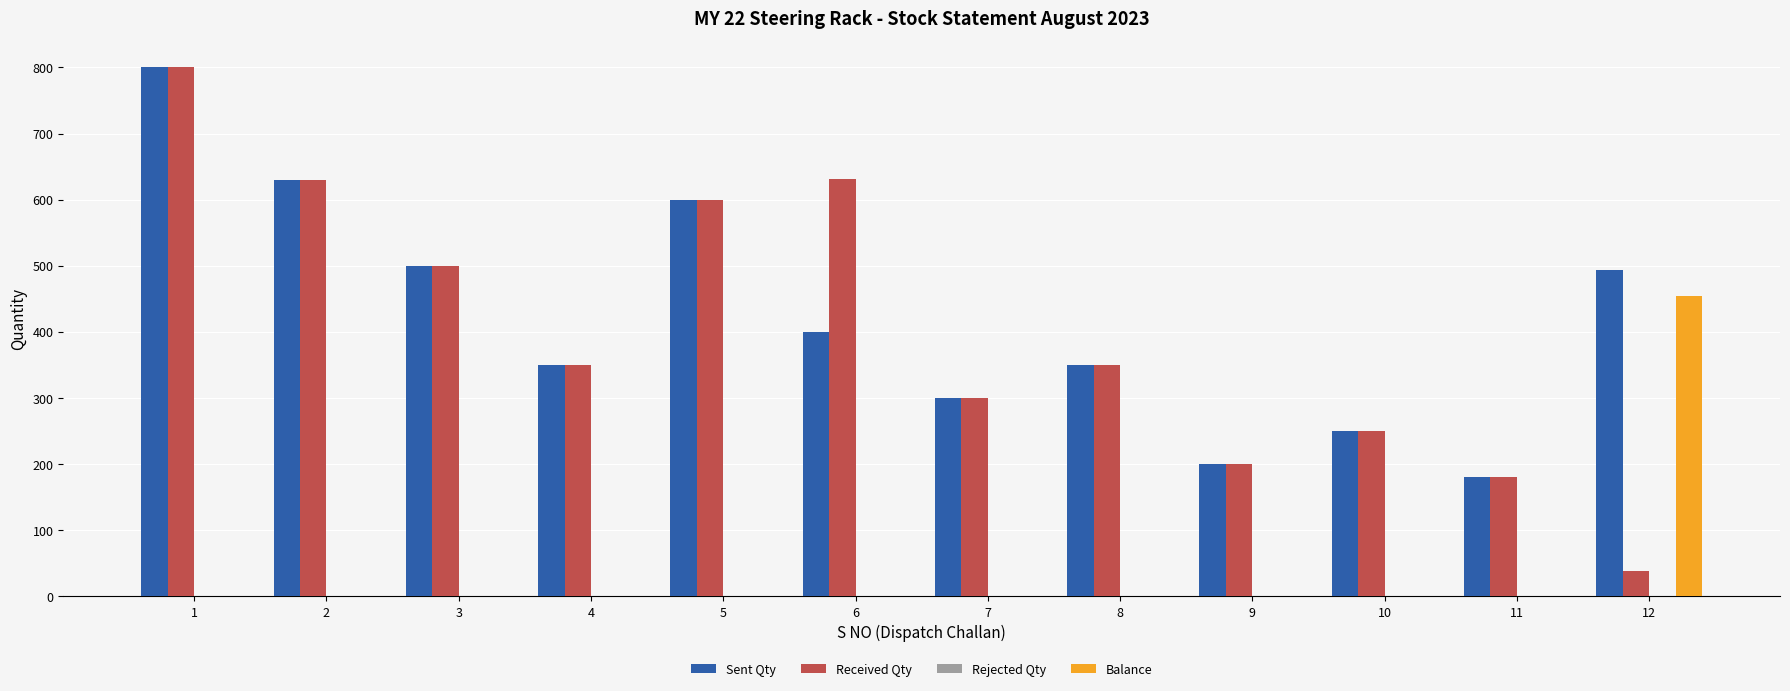

Which series has the largest range (max minus min)?

Received Qty